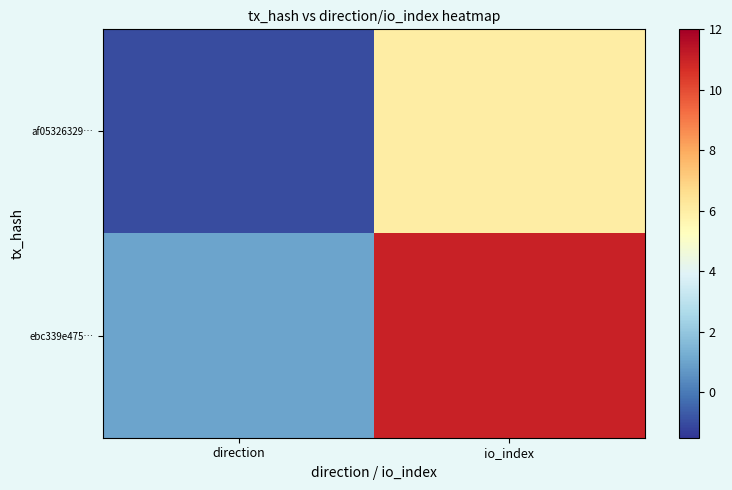

What is the maximum value shown in the chart?

11